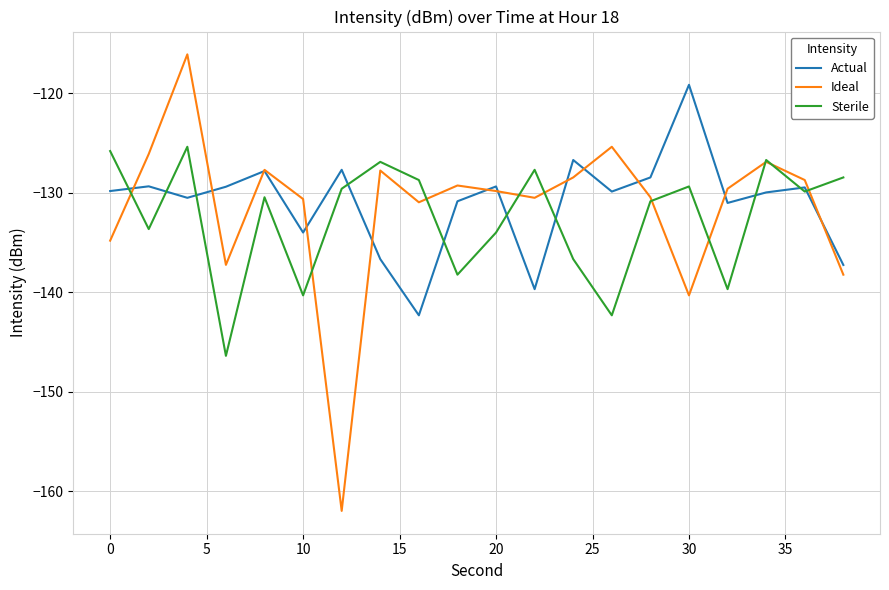

List the series in order of their peak value, lowest first.

Sterile, Actual, Ideal